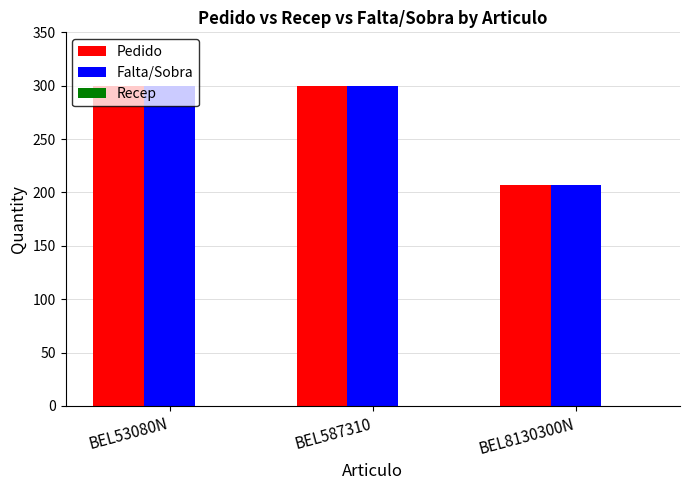

What is the label of the 2nd bar from the left?

BEL587310